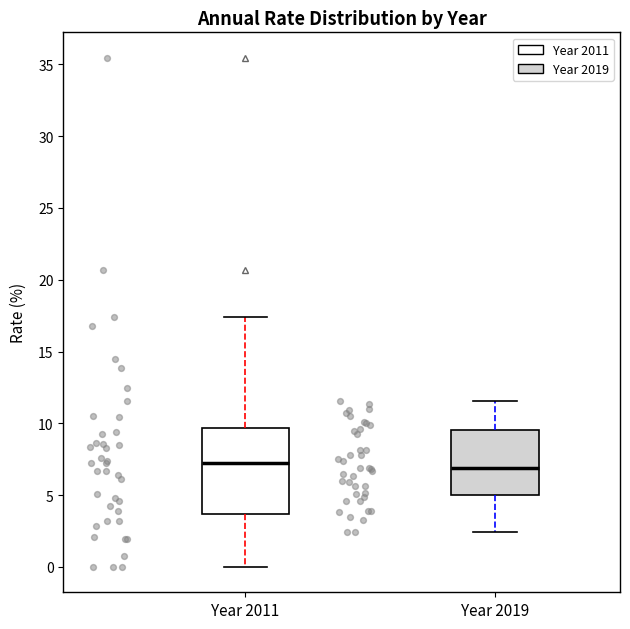

Where does the median line of the box for Year 2011 sit on the y-axis? The values are not printed on the chart, so give them approximately, as read against the axis.

7.0